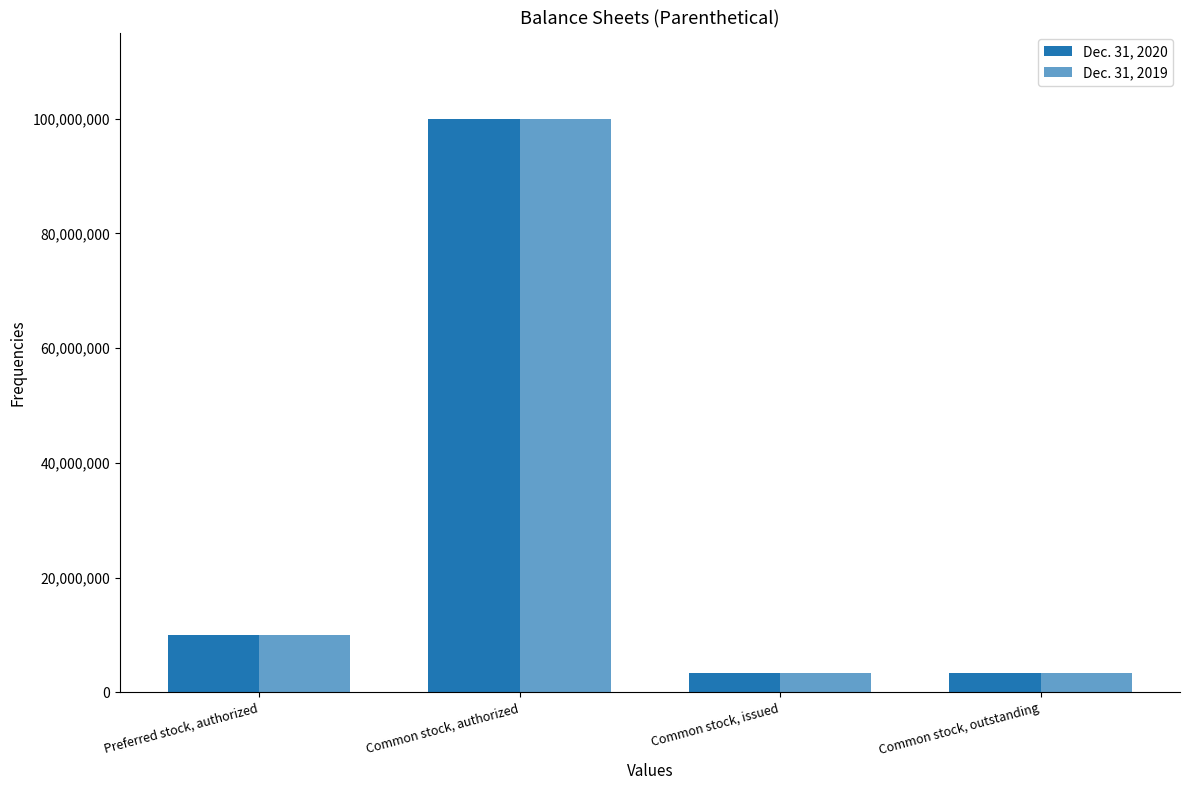

Are the bars grouped side by side (vs. stacked)?

Yes